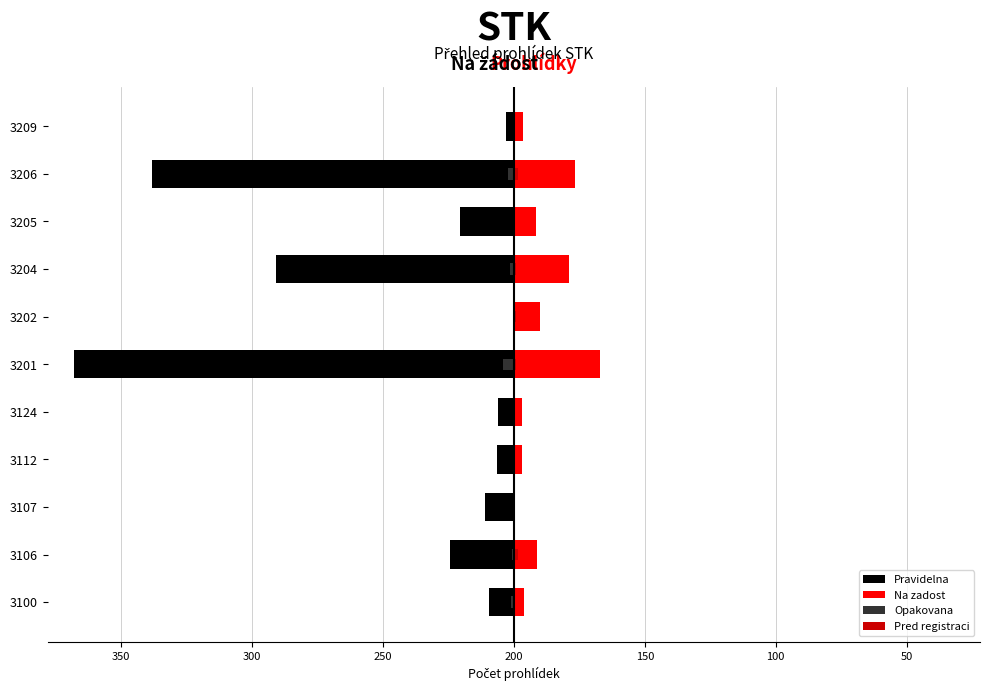

At 3124, list the series in order from largest to smallest.

Na zadost, Opakovana, Pred registraci, Pravidelna